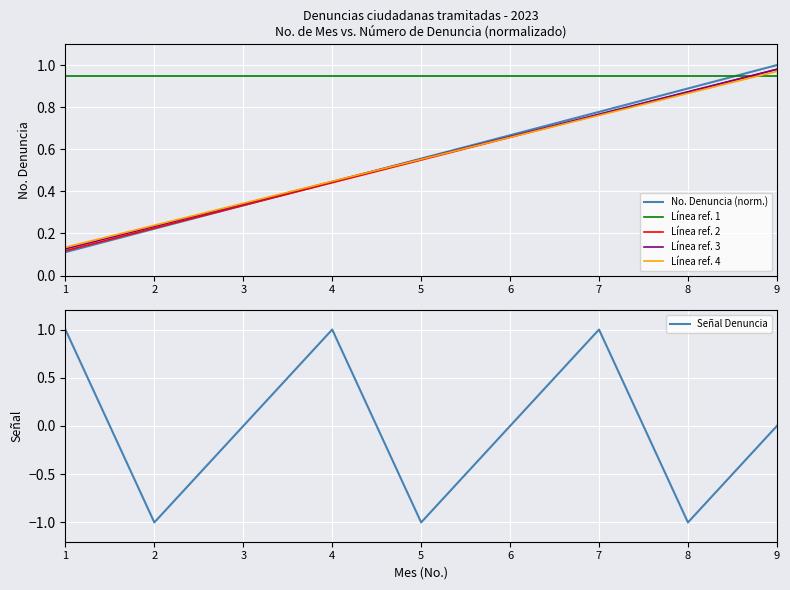

At which category is the sum across all series the highest?

7